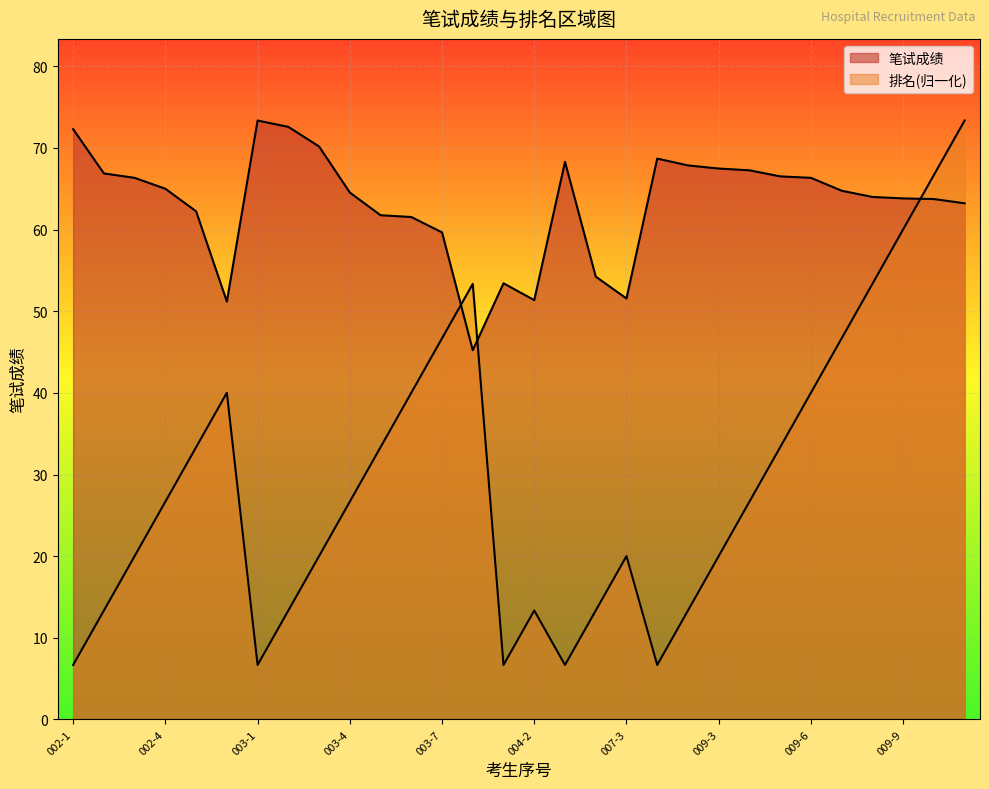

Between which two adjacent categories do 排名 and 笔试成绩 first intersect?

003-7 and 003-8